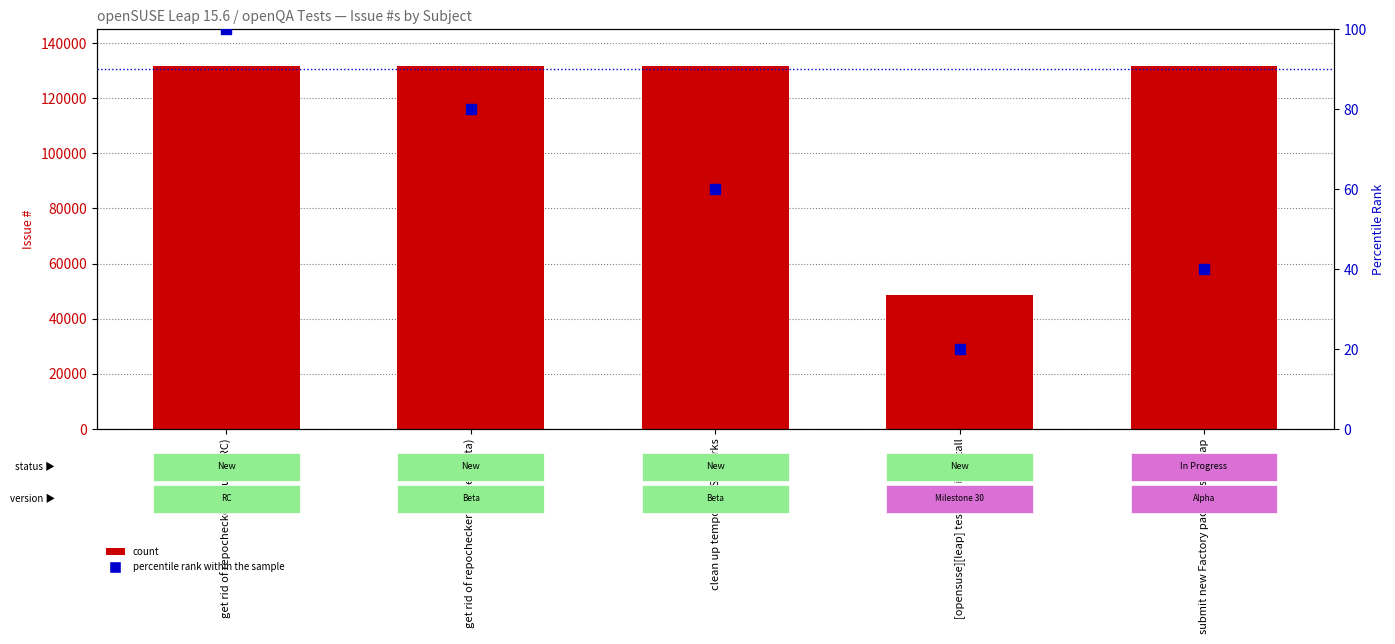

Which series reaches the maximum Y coordinate?

count